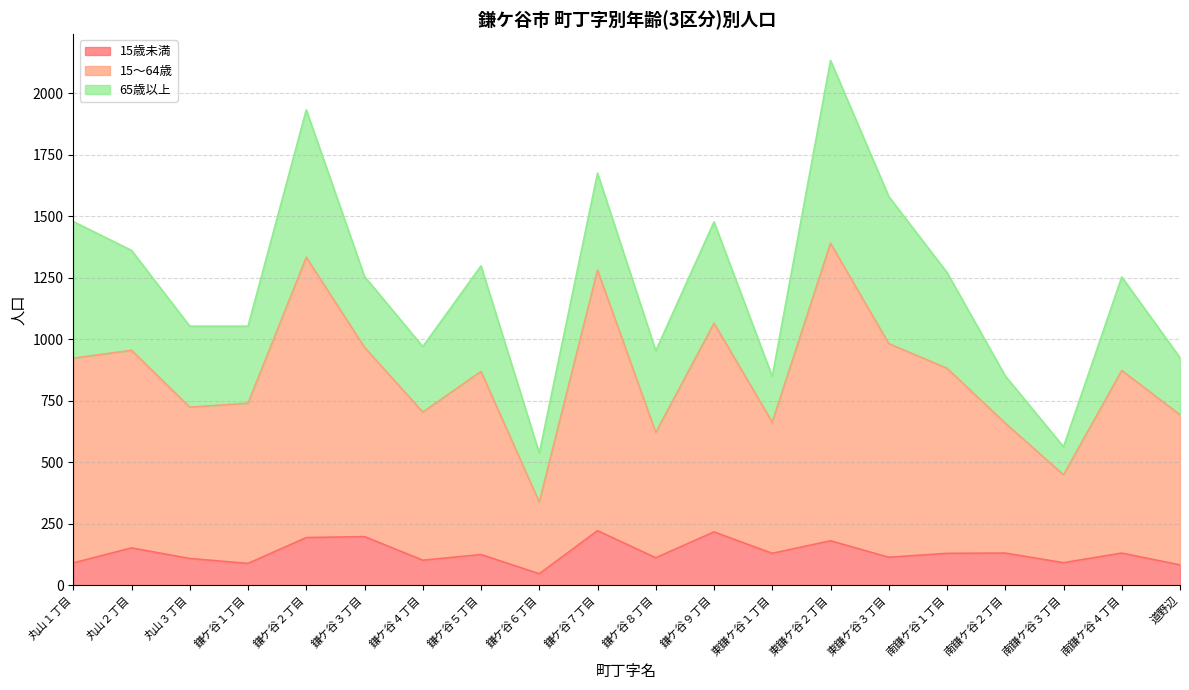

In 15歳未満, how many points are higher than both neighbors (excluding endpoints)?

8